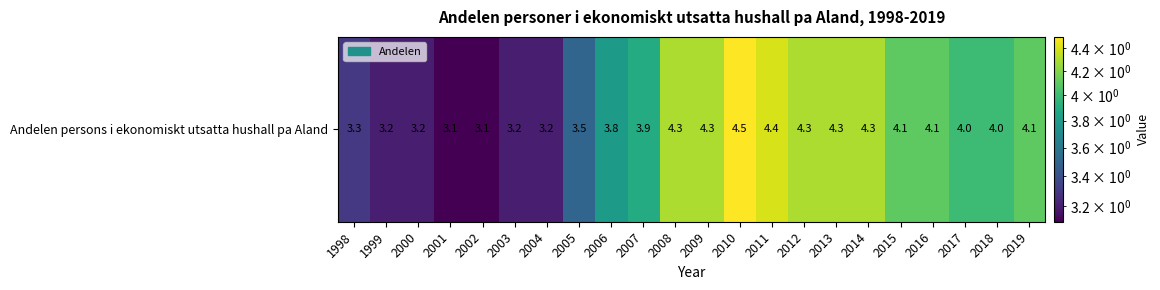

Is it true that the value at 2005 is 5.7?

False